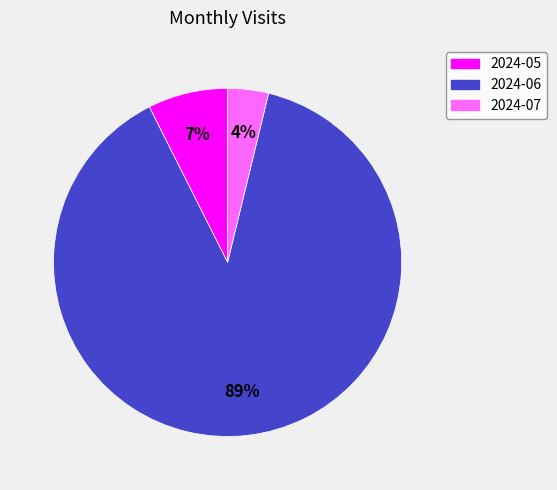

What percentage is the 2024-06 slice, to the nearest percent?

89%